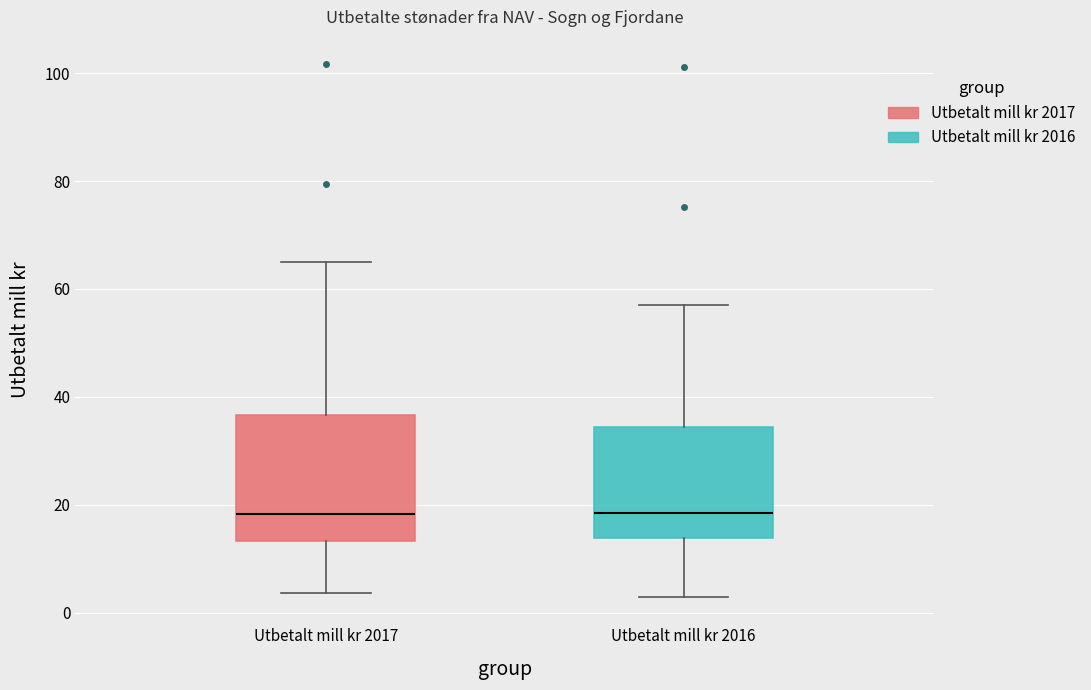

Where is the upper edge of the box for Utbetalt mill kr 2016 on the y-axis? The values are not printed on the chart, so give them approximately, as read against the axis.

34